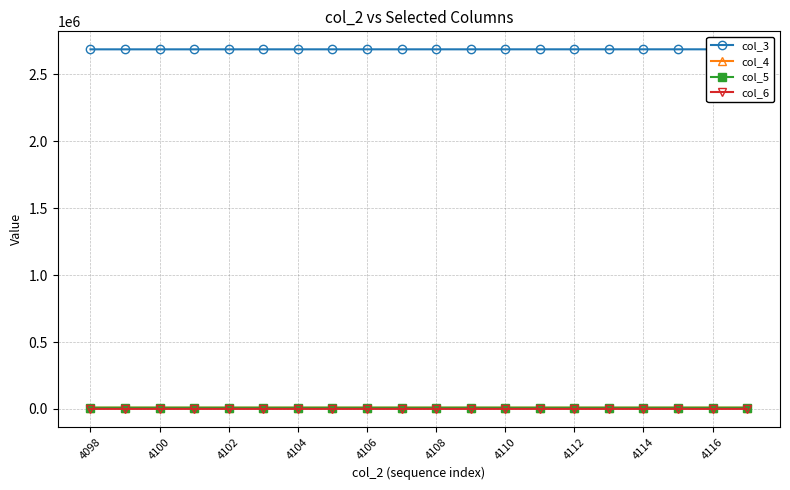

What position from the right is 4116?

2